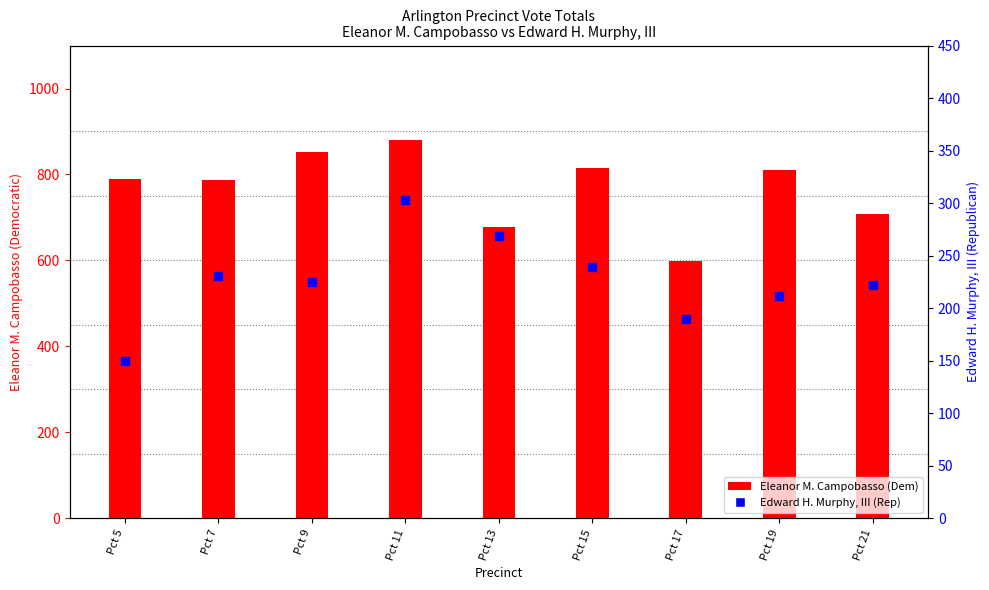

At which category is the sum across all series the highest?

Pct 11